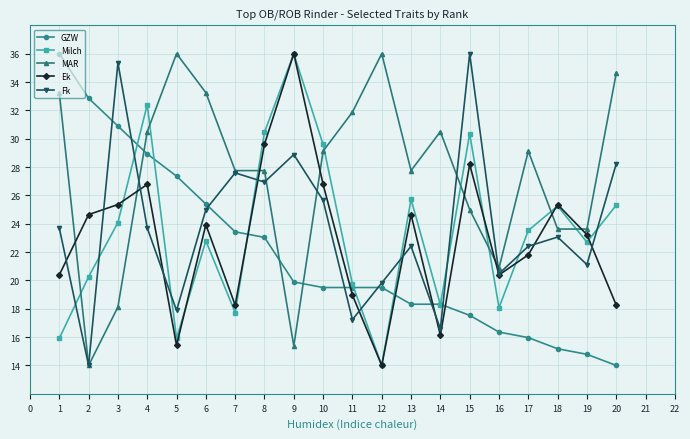

At which category is the sum across all series the highest?

4